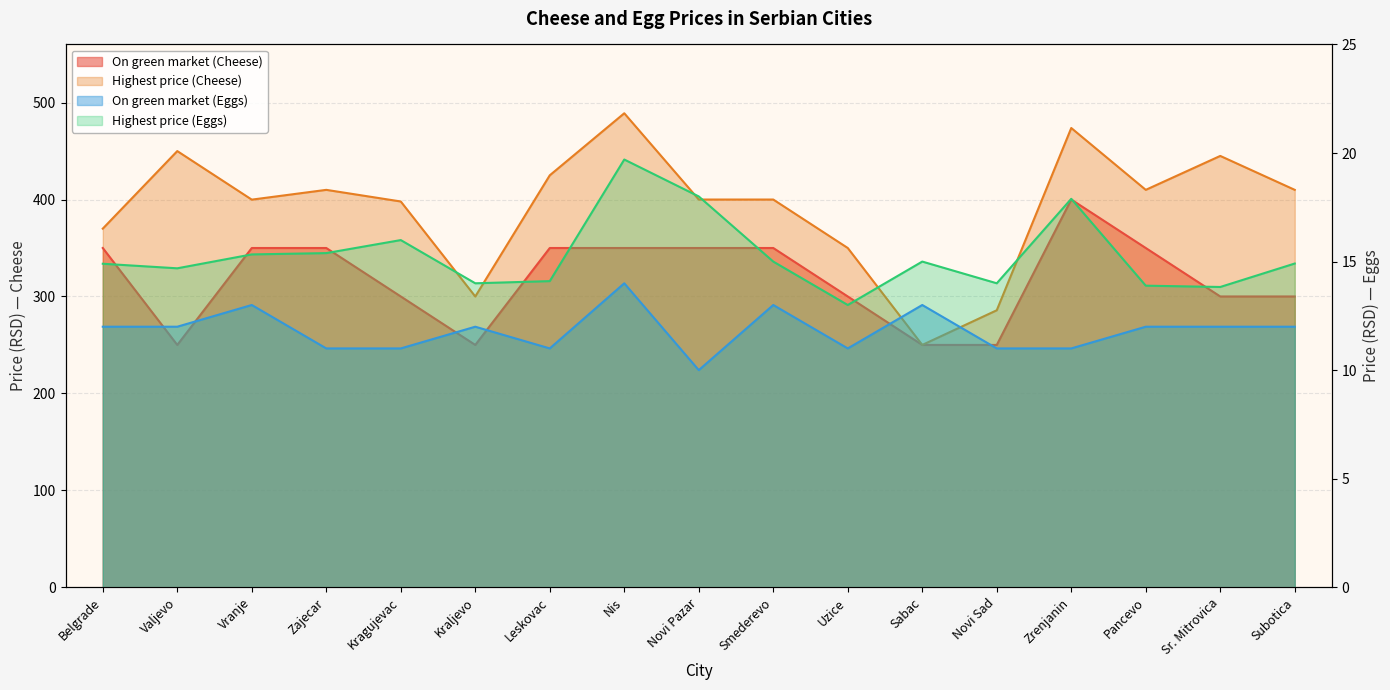

Is the value of On green market (Cheese) at Pancevo greater than the value of Highest price (Cheese) at Novi Pazar?

No